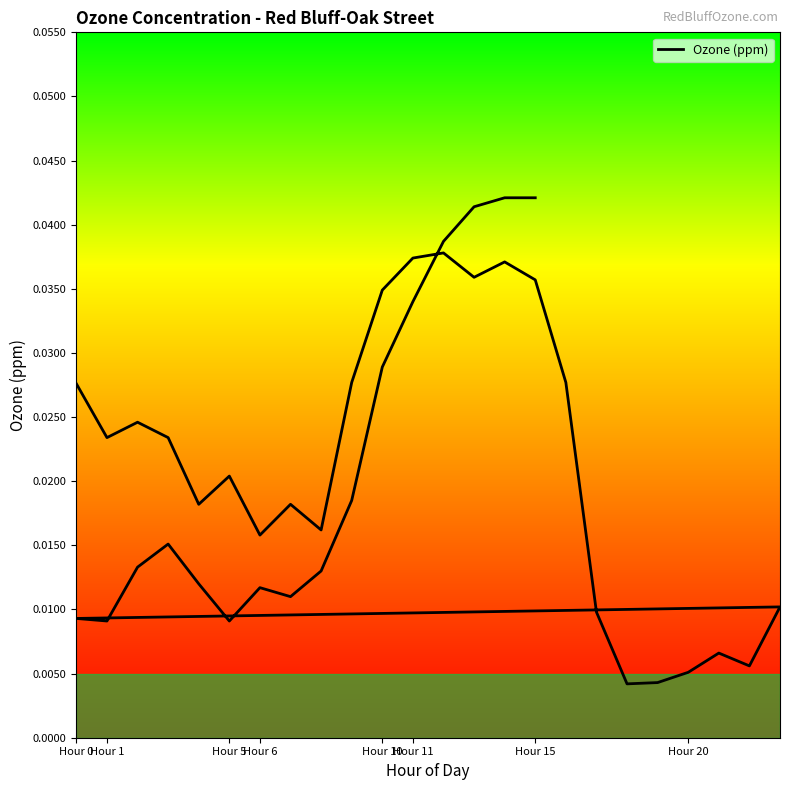

Count the number of categories in the chart.

40